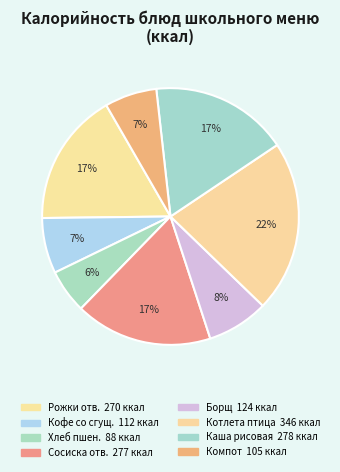

Count the number of slices in the pie.

8